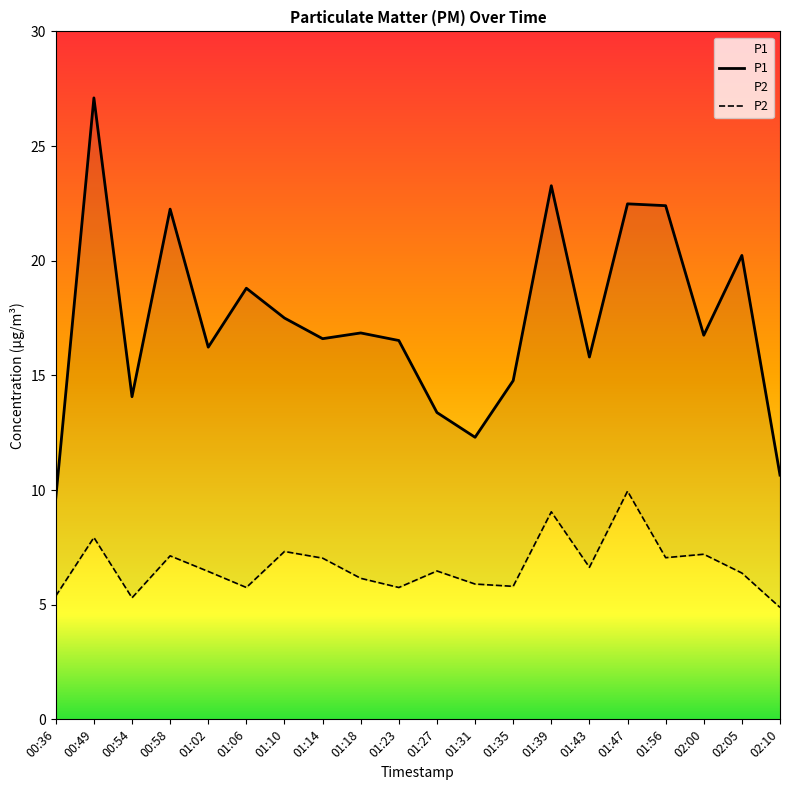

Which has a higher value, 02:05 or 02:10?

02:05